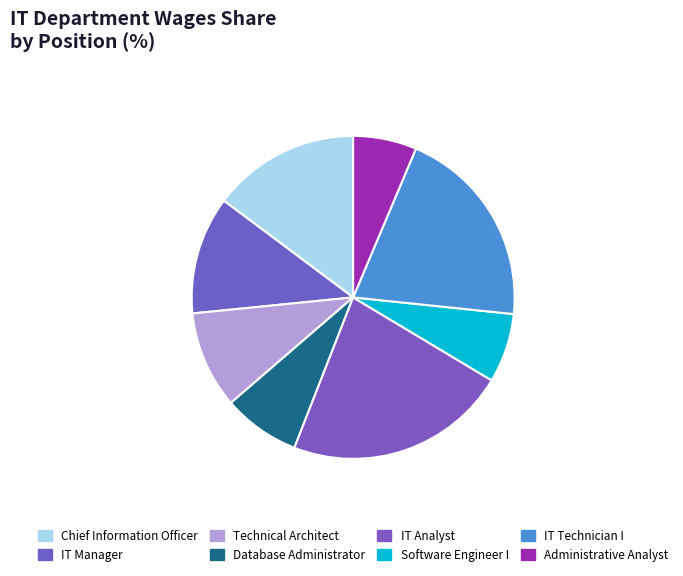

Is Software Engineer I the majority of the pie?

No